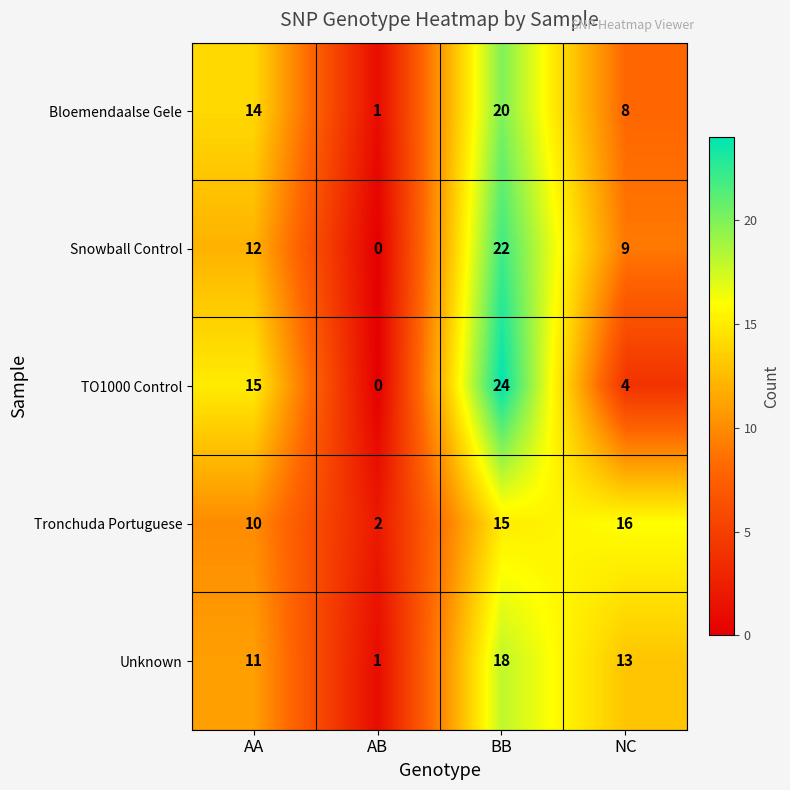

Count the TO1000 Control values in the range 4 to 24.

3